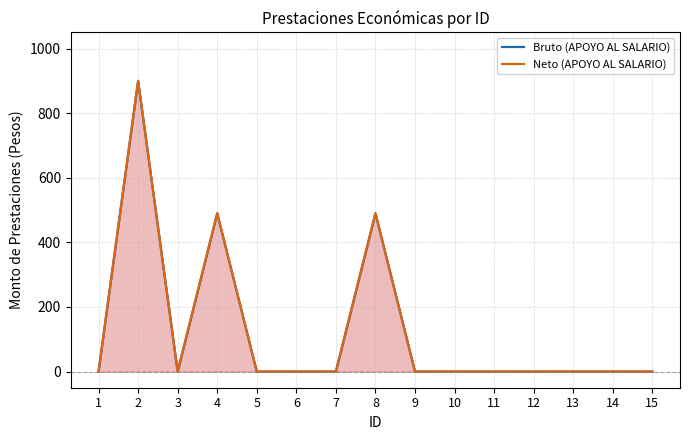

List the labels in order of Neto (APOYO AL SALARIO) value, largest first.

2, 4, 8, 1, 3, 5, 6, 7, 9, 10, 11, 12, 13, 14, 15